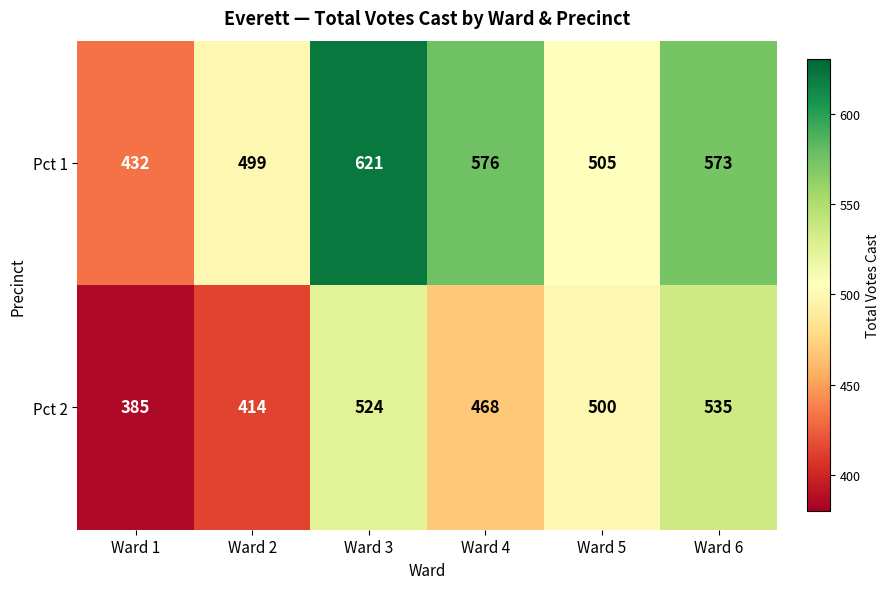

Which series changed the most between Ward 1 and Ward 6?

Pct 2